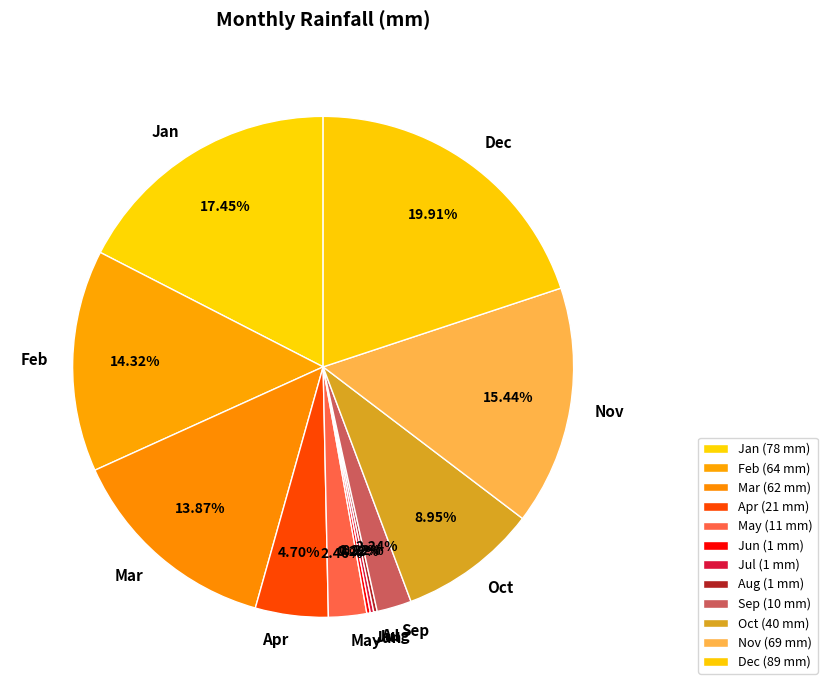

Between Feb and Sep, which is larger?

Feb